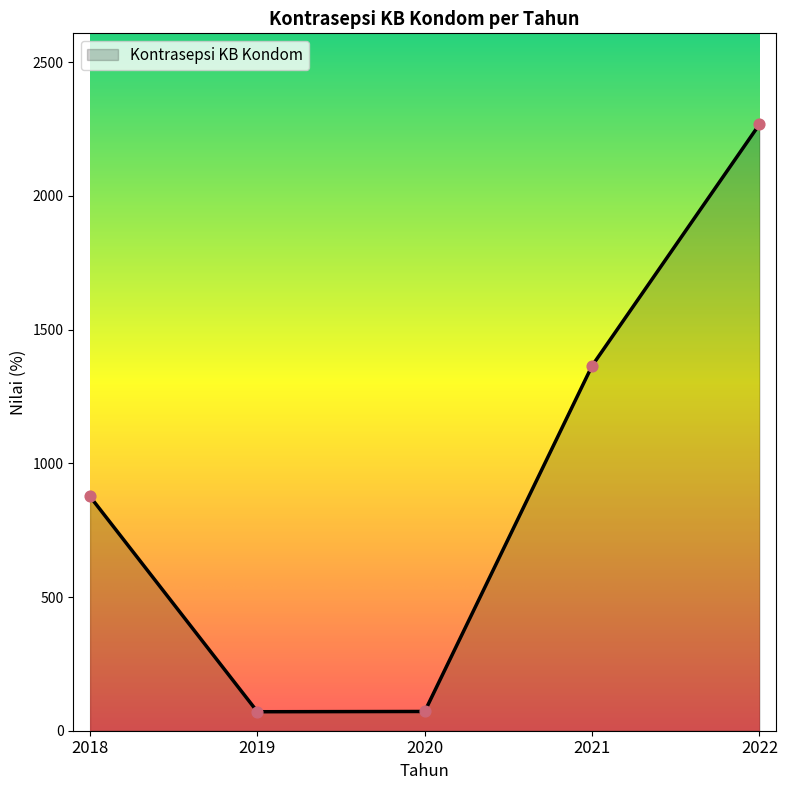

What is the change in value from 2018 to 2019?

-805